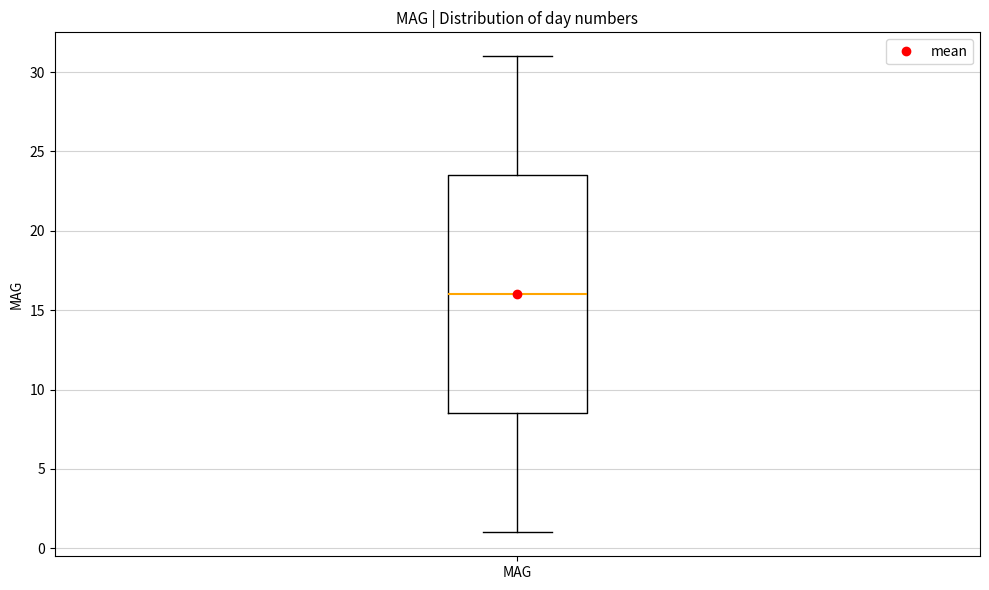

Read this box plot against the y-axis: the position of the median line, the range covered by the box, and the ends of both whiskers. The values are not printed on the chart, so give them approximately, as read against the axis.

median 16.0, box 8.5 to 23.5, whiskers 1.0 to 31.0